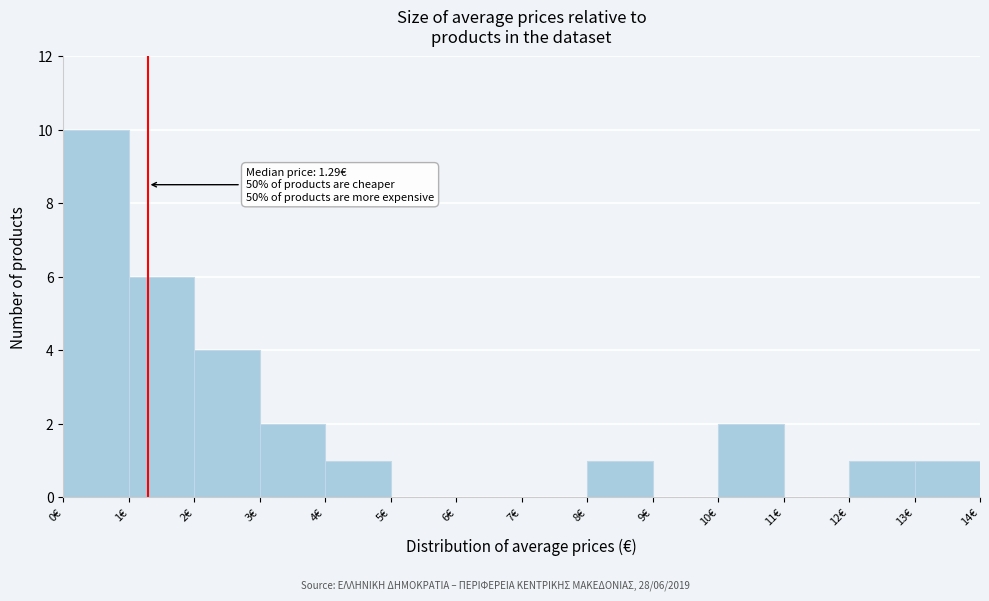

Which range on the x-axis has the tallest bar?

0 to 1